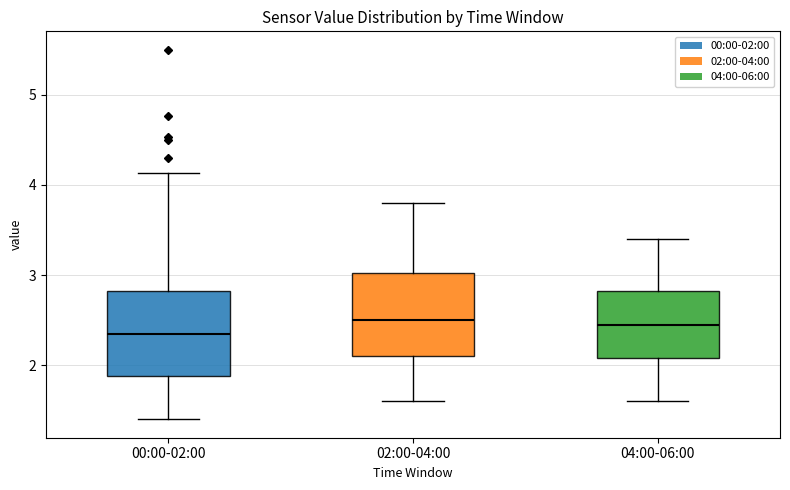

Where does the median line of the box for 04:00-06:00 sit on the y-axis? The values are not printed on the chart, so give them approximately, as read against the axis.

2.5